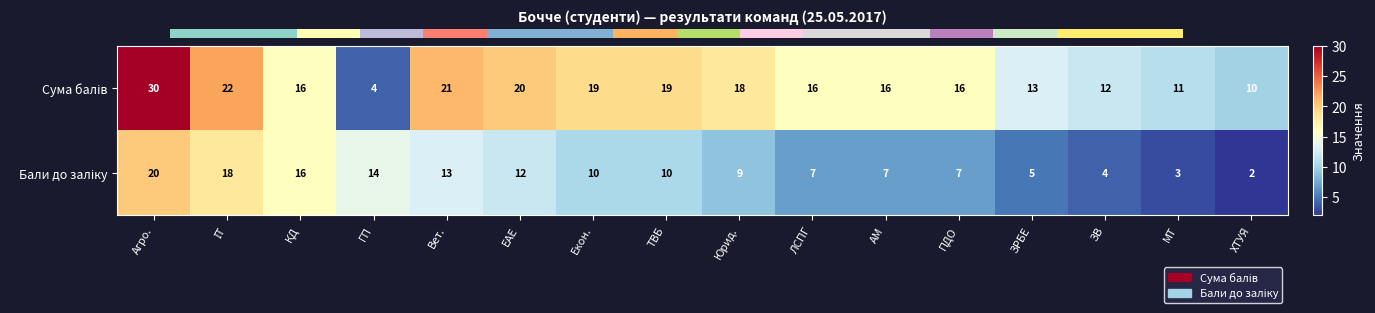

At how many categories does at least one series exceed 8?

16